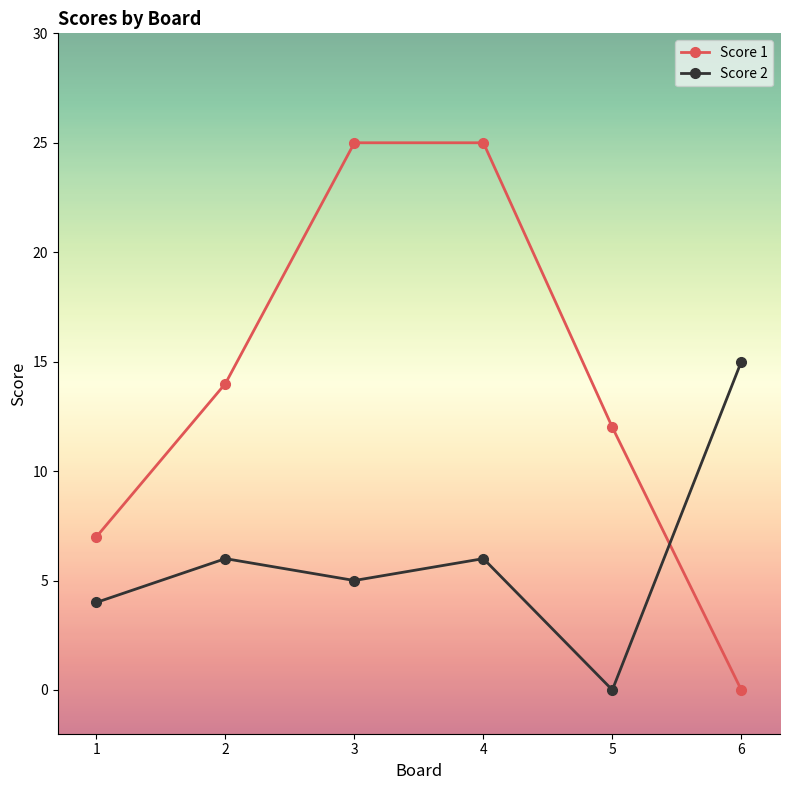

Which series has the widest spread of values?

Score 1